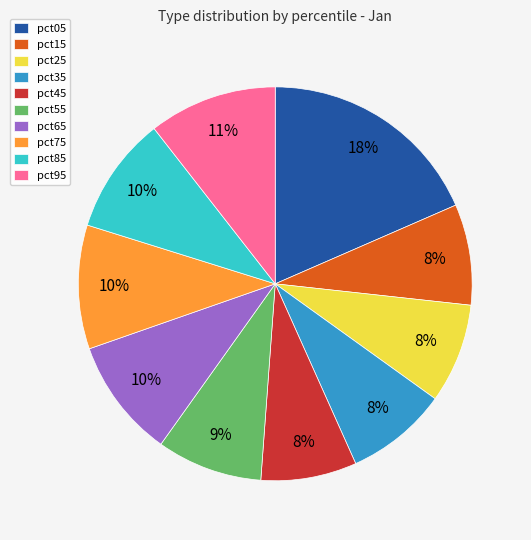

Does pct15 represent more than half of the total?

No